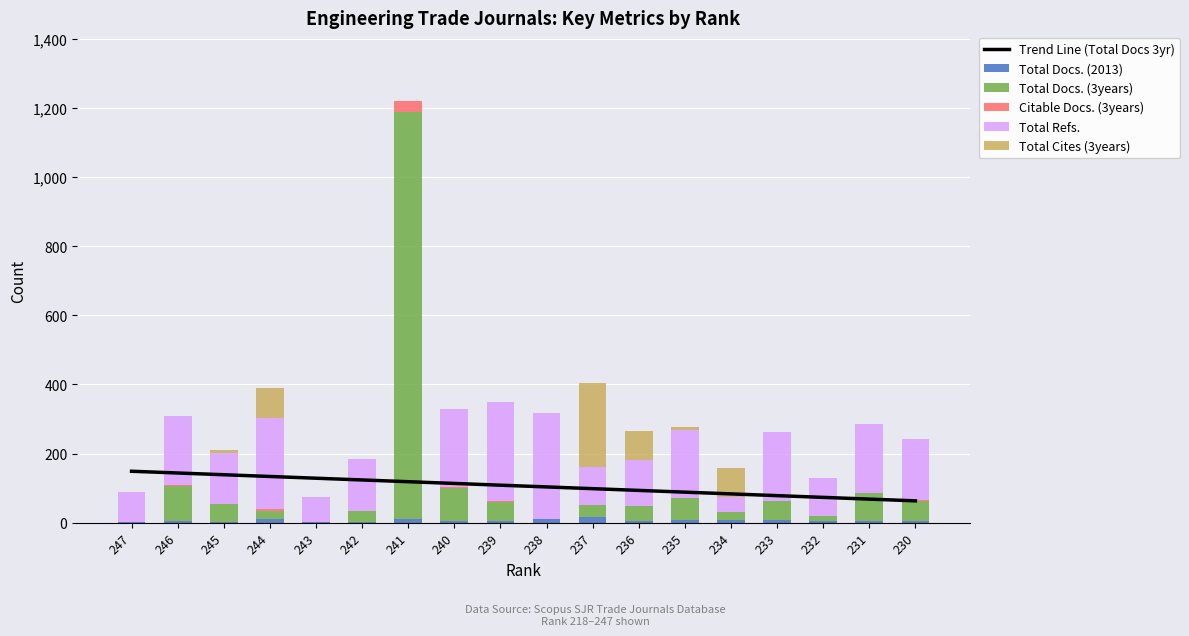

Which category has the lowest value in the Citable Docs. (3years) series?

247